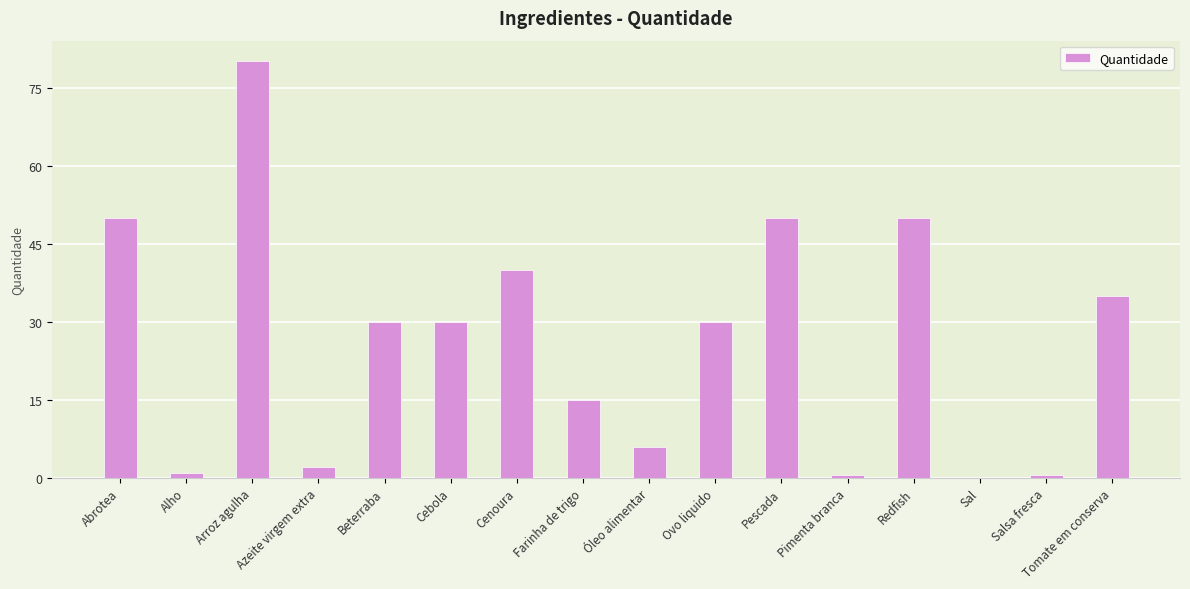

Reading left to right, transcribe all the data shown in this chart.

Abrotea=50.0	Alho=1.0	Arroz agulha=80.0	Azeite virgem extra=2.0	Beterraba=30.0	Cebola=30.0	Cenoura=40.0	Farinha de trigo=15.0	Óleo alimentar=6.0	Ovo liquido=30.0	Pescada=50.0	Pimenta branca=0.5	Redfish=50.0	Sal=0.1	Salsa fresca=0.5	Tomate em conserva=35.0